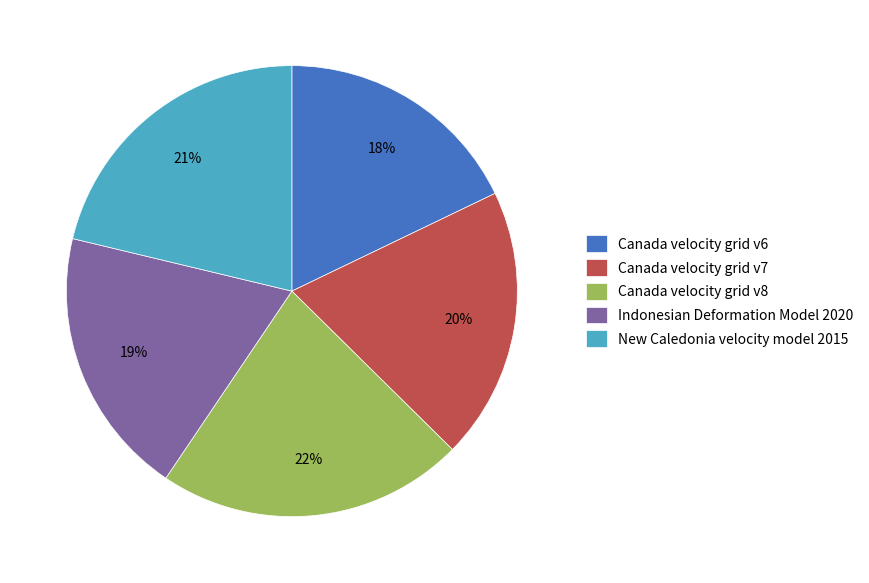

To the nearest percent, what is the difference between the Canada velocity grid v8 and Canada velocity grid v6 slice percentages?

4%